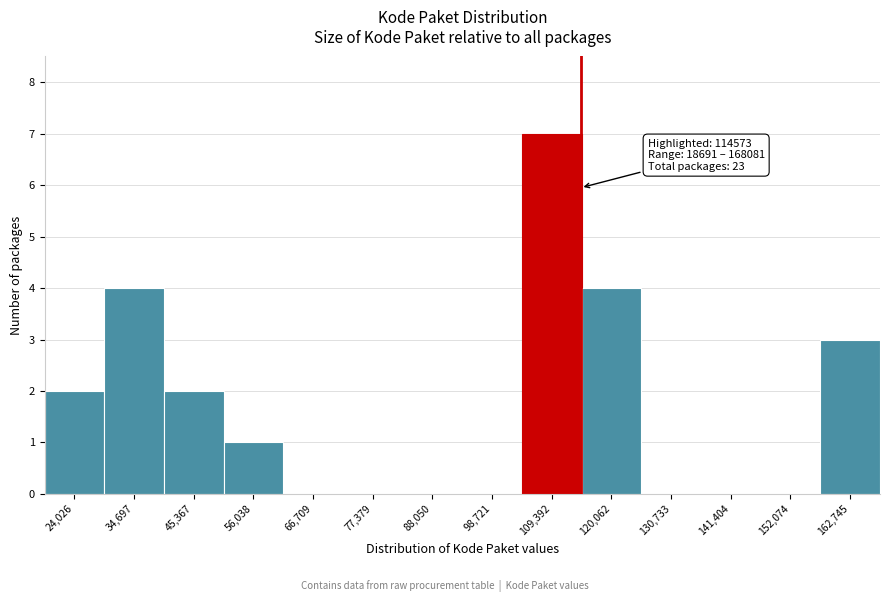

Which range on the x-axis has the tallest bar?

104000 to 114000